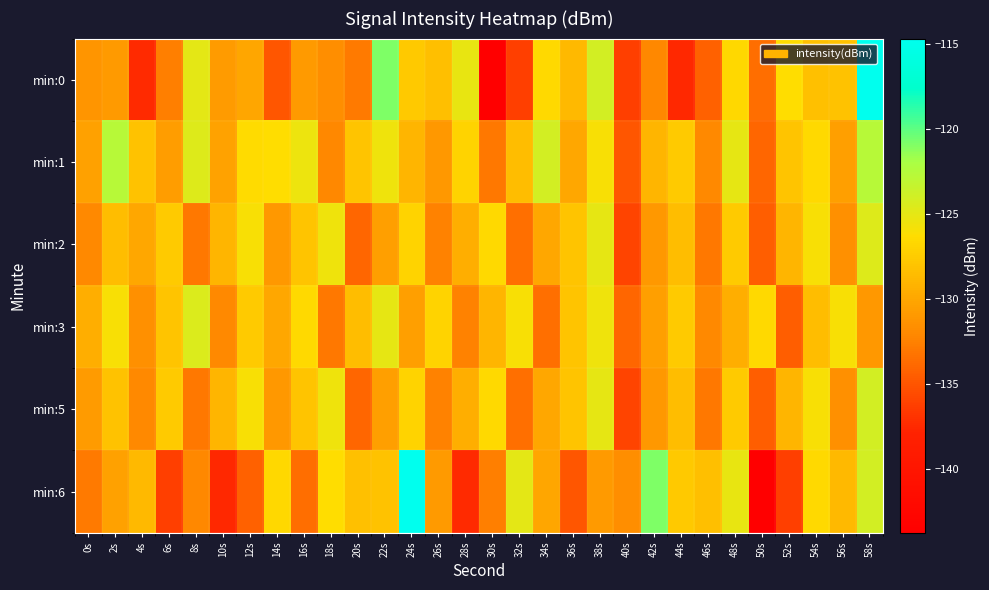

What is the total value across all series at 40s?

-808.8